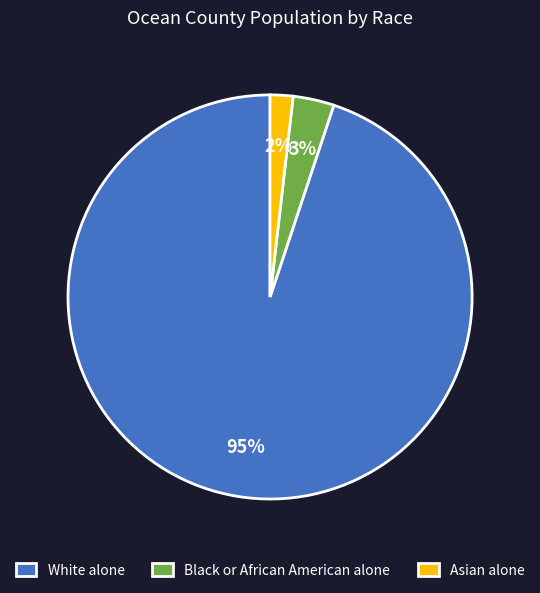

True or false: Asian alone accounts for 14% of the total.

False